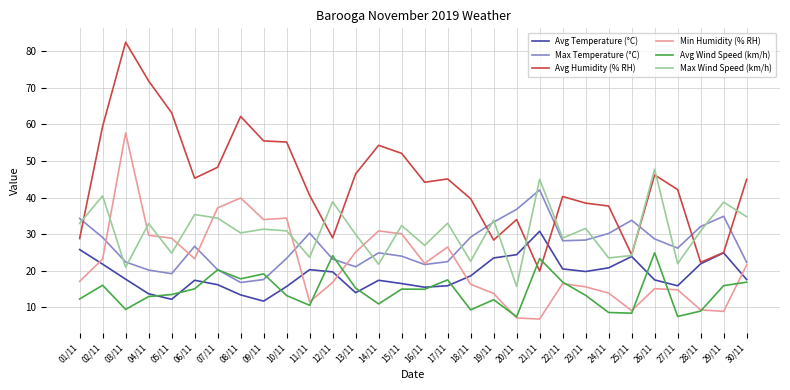

What is the average value of the Avg Wind Speed (km/h) series?

14.4